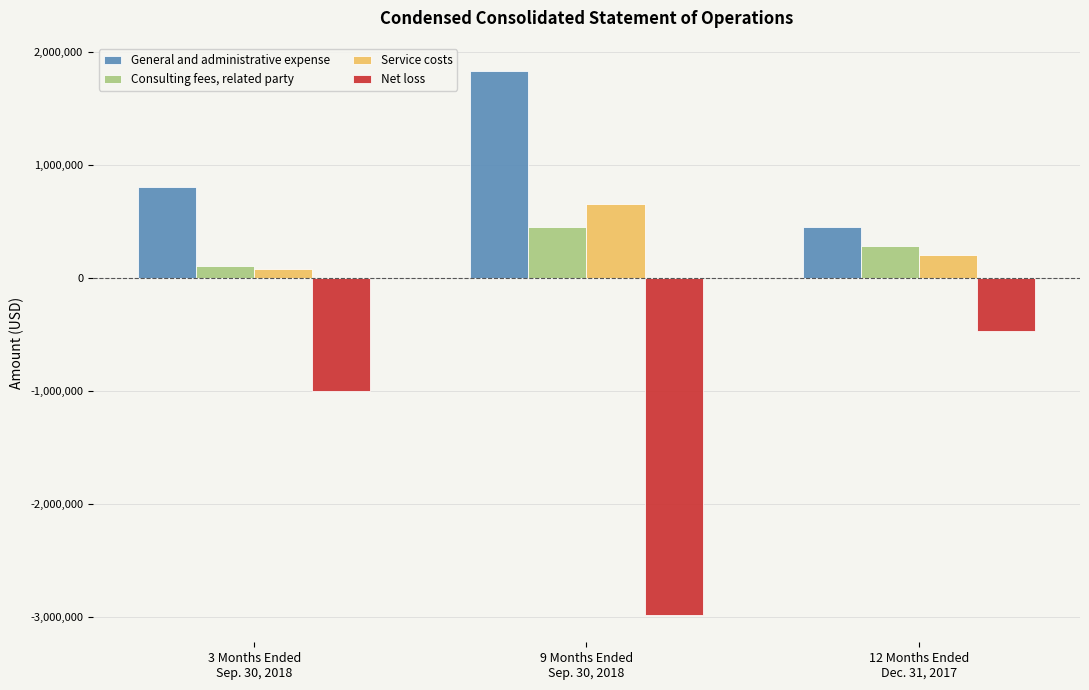

Reading left to right, list all the values displayed in this chart.

General and administrative expense: 809153	1834738	452923
Consulting fees, related party: 105000	455000	280000
Service costs: 78421	651341	199920
Net loss: -996958	-2985020	-467058